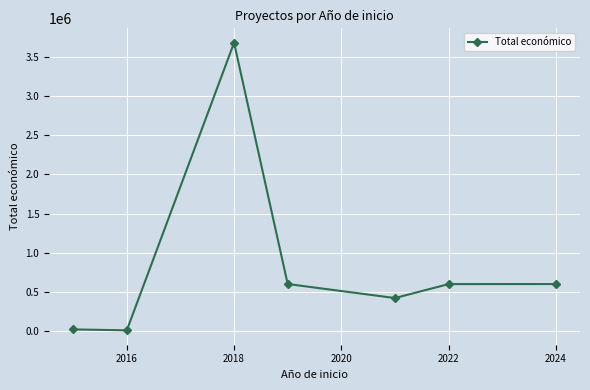

True or false: there are more than 2 points higher than both neighbors.

False